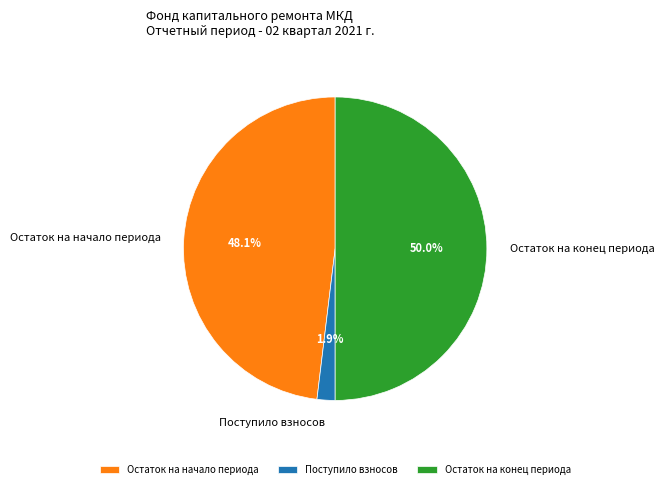

To the nearest percent, what is the difference between the largest and smallest slice percentages?

48%